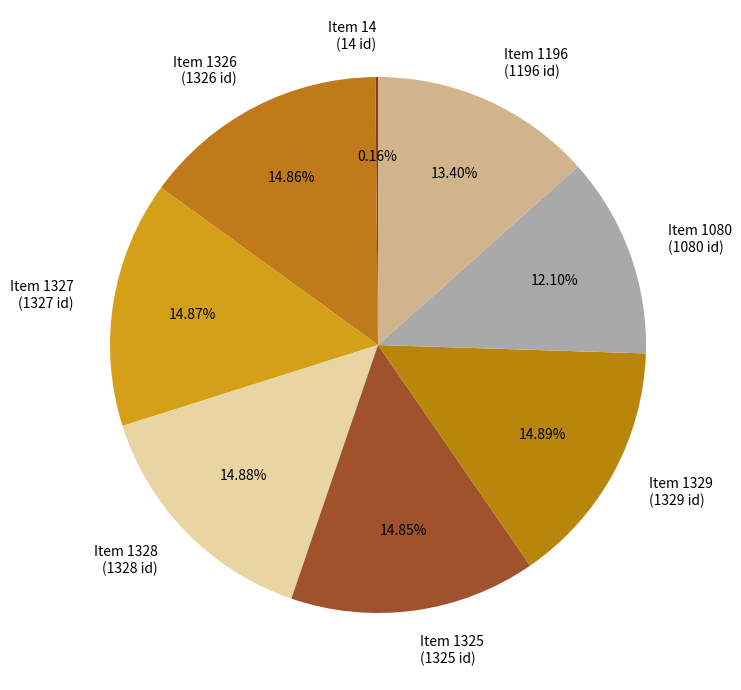

Combined, do Item 1325 (1325 id) and Item 1328 (1328 id) account for over 50%?

No